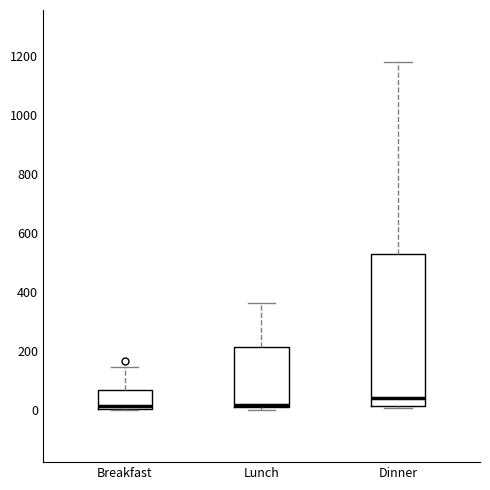

Reading left to right, read every box against the y-axis: the position of its median line, the range the box covers, and the ends of its whiskers. The values are not printed on the chart, so give them approximately, as read against the axis.

Breakfast: median 20, box 0 to 60, whiskers 0 to 140
Lunch: median 20, box 0 to 220, whiskers 0 (just below the box's lower edge) to 360
Dinner: median 40, box 20 to 520, whiskers 0 to 1180